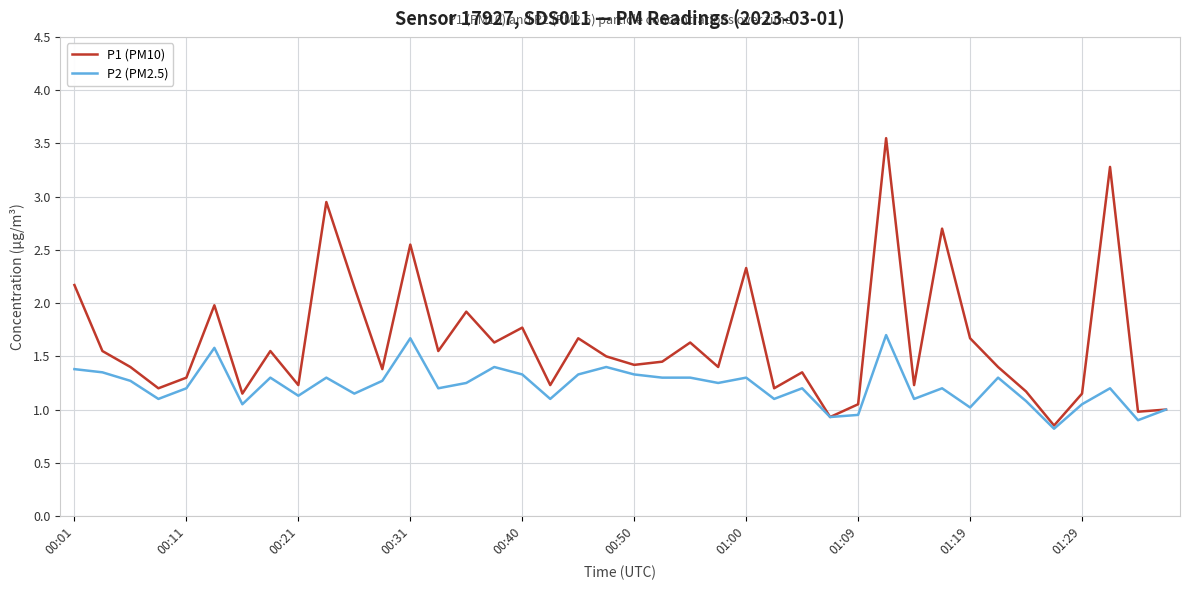

What is the maximum value for P2 (PM2.5)?

1.7